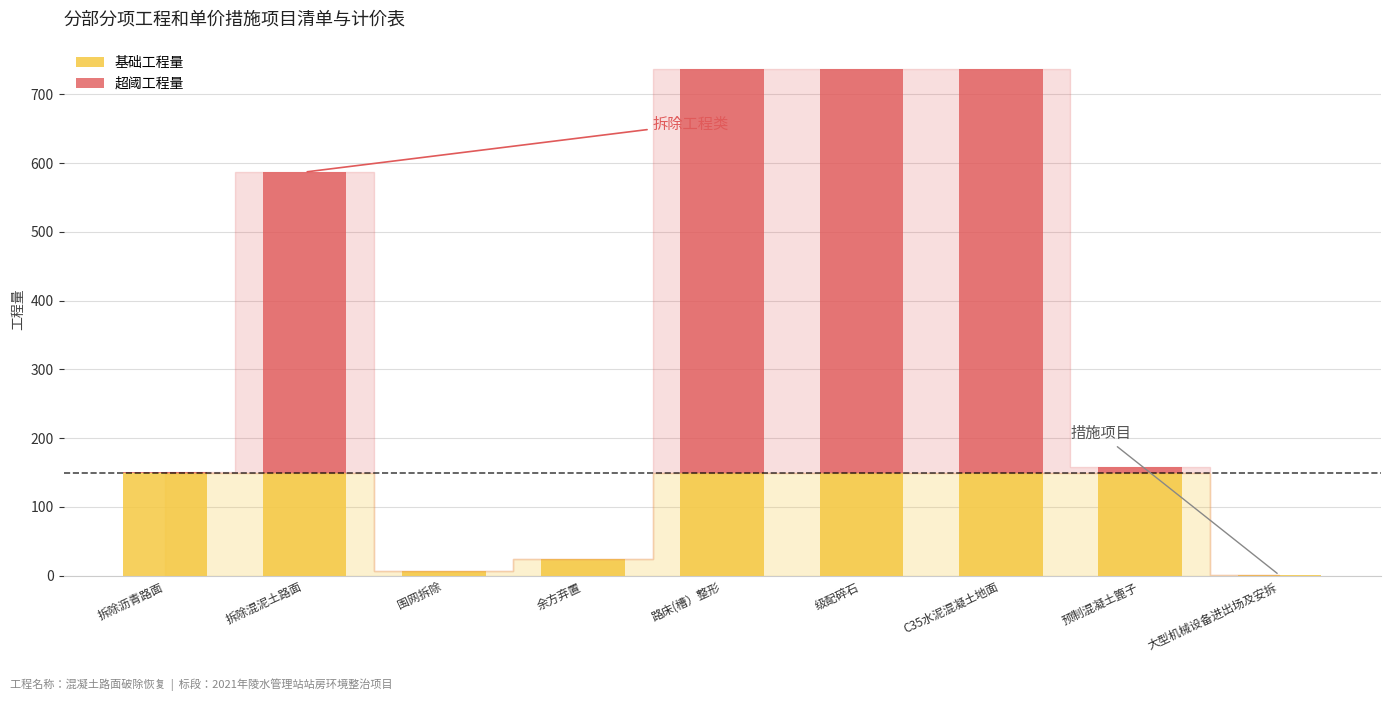

The value of 基础工程量 at C35水泥混凝土地面 is 150.0. True or false?

True